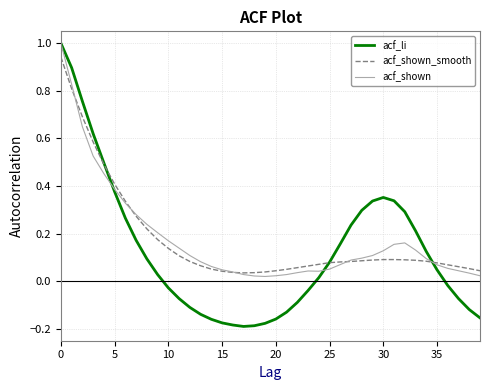

Which series has the widest spread of values?

acf_li